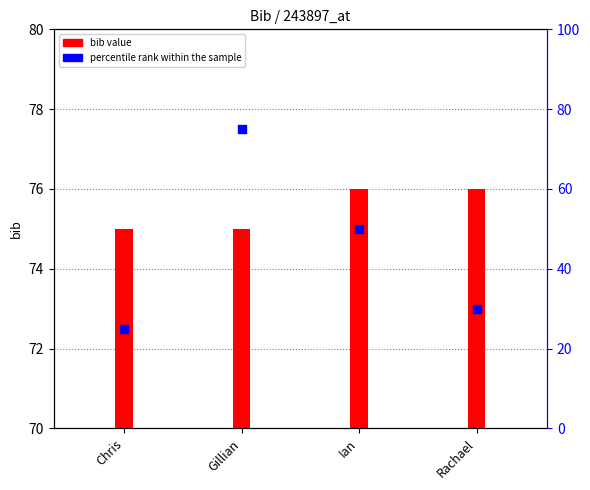

Is the value of bib at Ian greater than the value of percentile rank within the sample at Rachael?

Yes